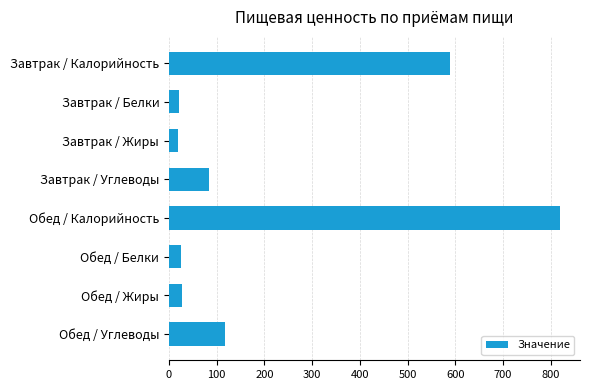

Which label corresponds to the largest value in the chart?

Обед / Калорийность